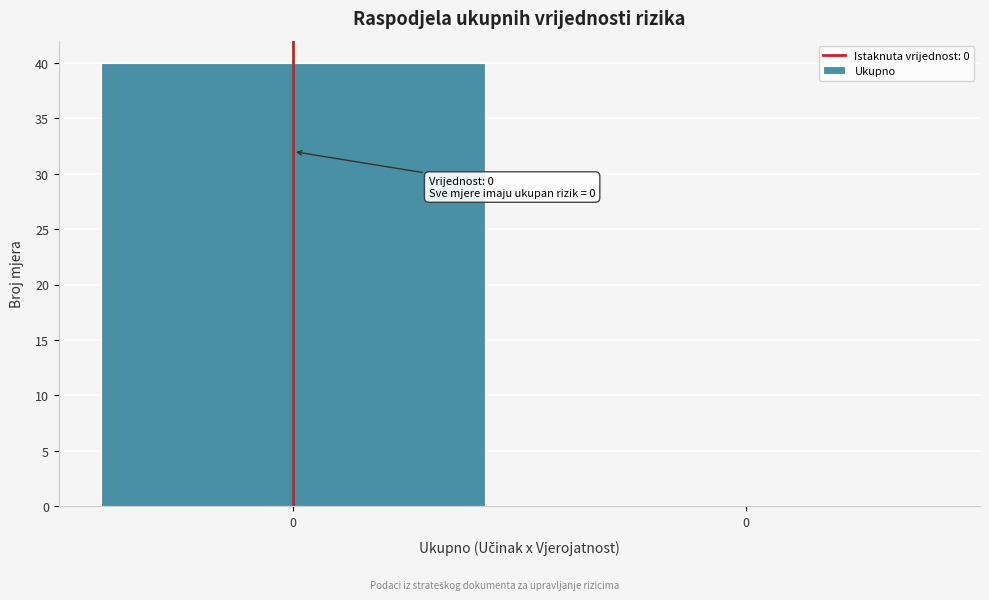

How many values are above zero?

1